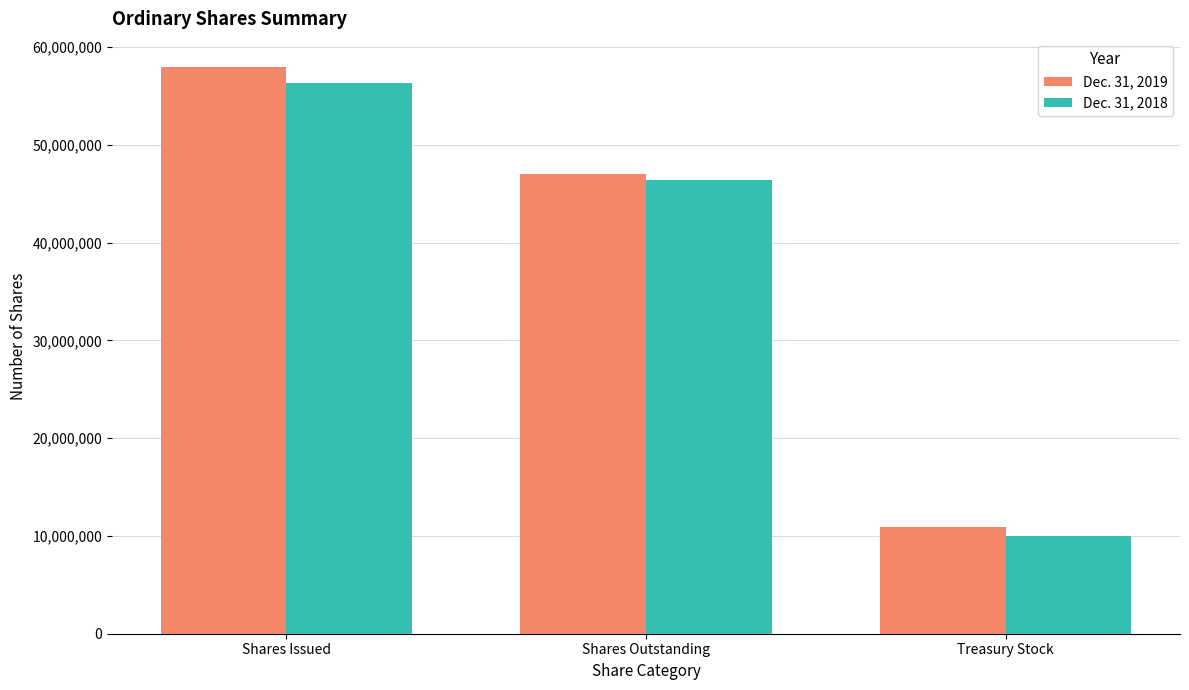

What position from the right is Treasury Stock?

1